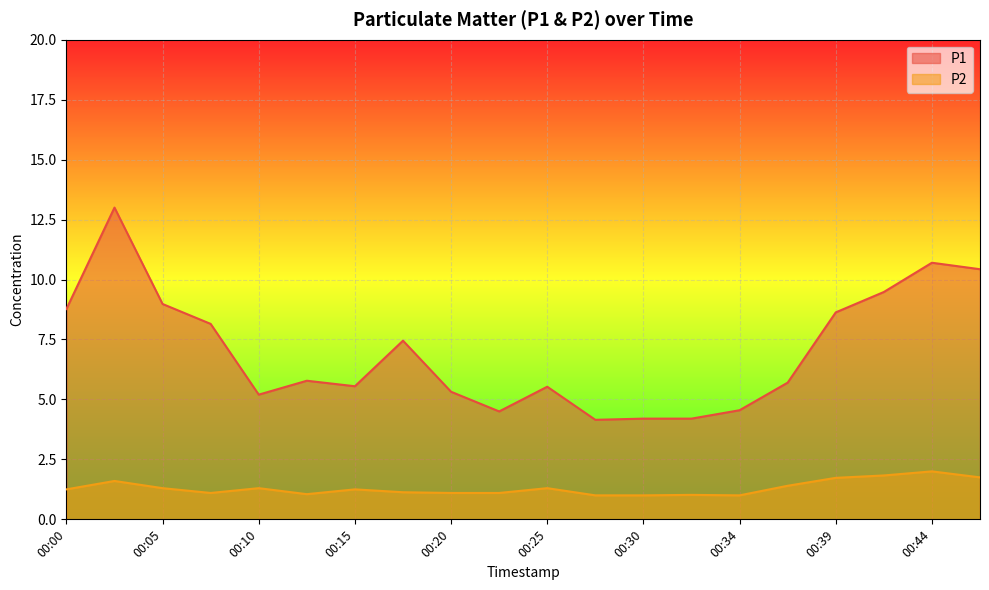

List the series in order of their overall mean, lowest first.

P2, P1